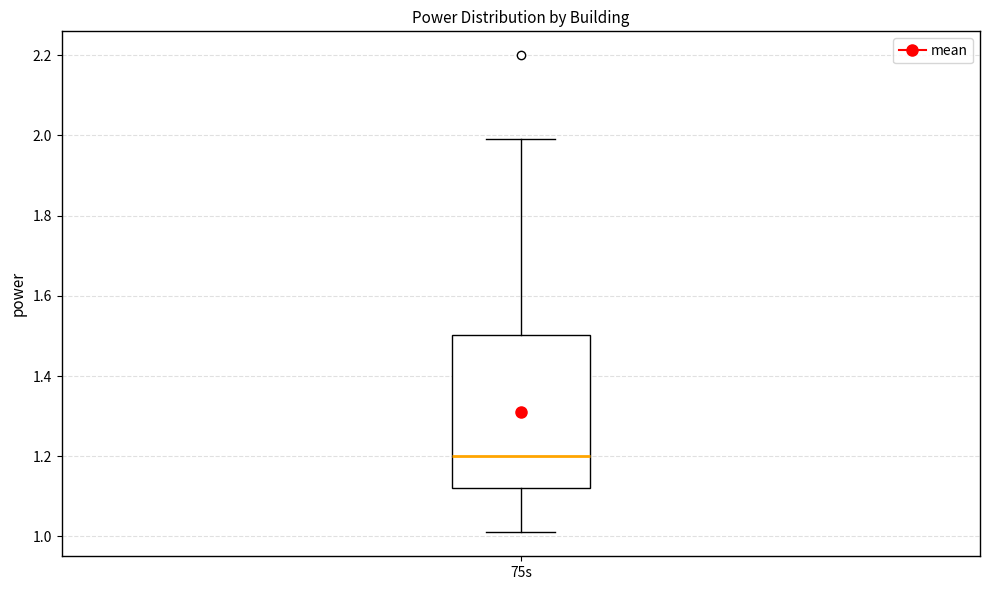

Transcribe this box plot: give where the median line is, the range the box spans, and where the two whiskers end, as read against the y-axis. The values are not printed on the chart, so give them approximately, as read against the axis.

median 1.20, box 1.12 to 1.50, whiskers 1.02 to 2.00